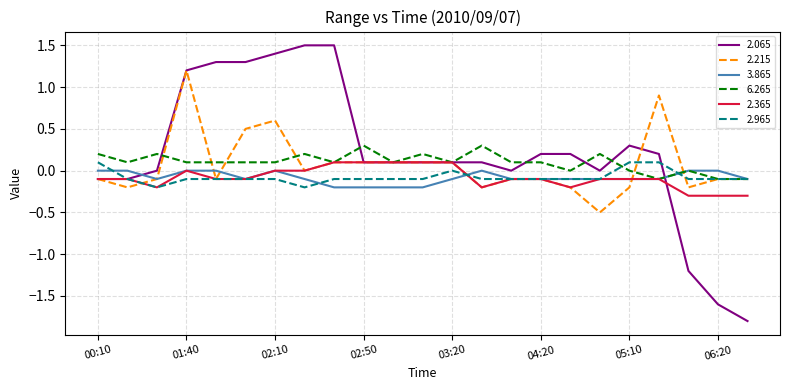

What is the maximum value for 2.215?

1.2